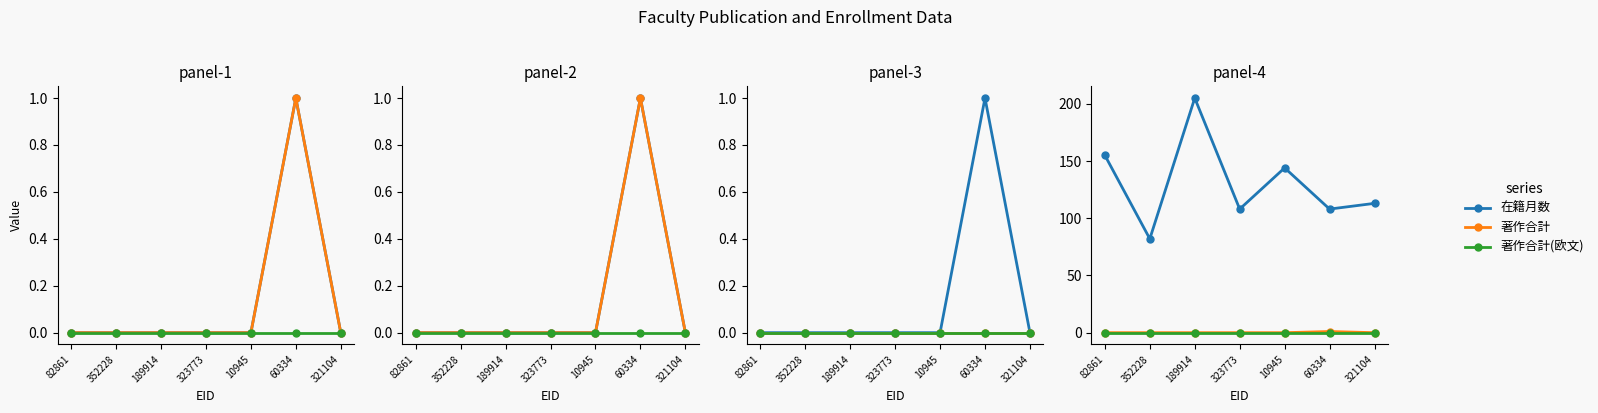

Reading right to left, transcribe all the data shown in this chart.

著作合計: 321104=0	60334=1	10945=0	323773=0	189914=0	352228=0	82861=0
著作2009: 321104=0	60334=1	10945=0	323773=0	189914=0	352228=0	82861=0
著作2010: 321104=0	60334=0	10945=0	323773=0	189914=0	352228=0	82861=0
著作合計(欧文): 321104=0	60334=0	10945=0	323773=0	189914=0	352228=0	82861=0
著作2008: 321104=0	60334=0	10945=0	323773=0	189914=0	352228=0	82861=0
在籍月数: 321104=113	60334=108	10945=144	323773=108	189914=205	352228=82	82861=155